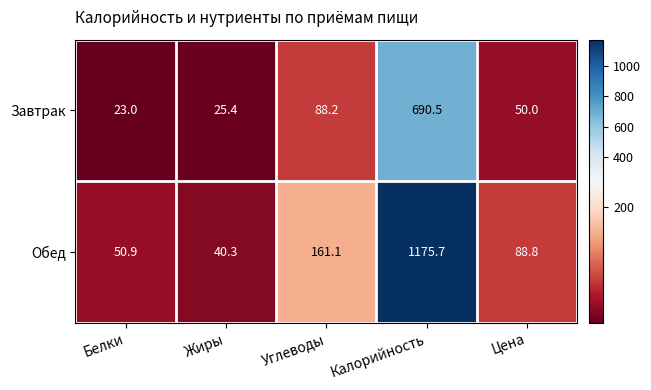

What is the approximate value of Обед at Цена?

88.8